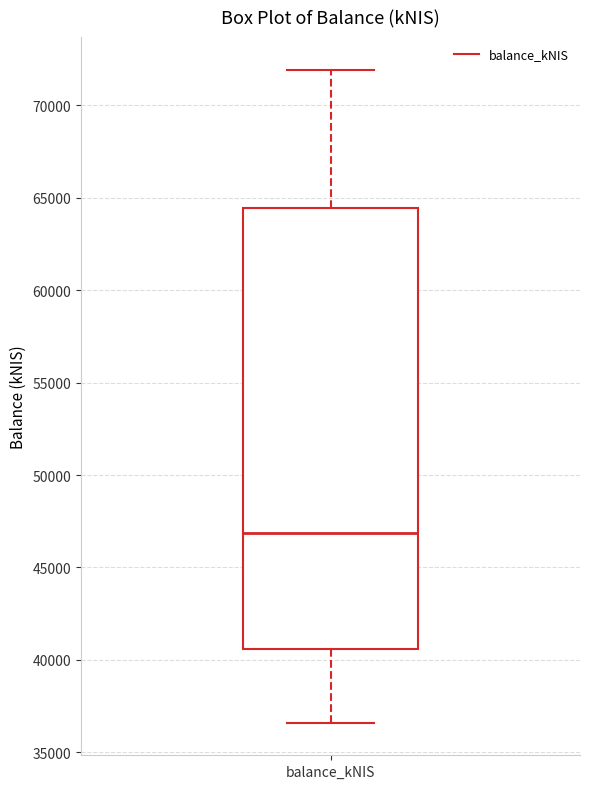

Where is the lower edge of the box for balance_kNIS on the y-axis? The values are not printed on the chart, so give them approximately, as read against the axis.

40500